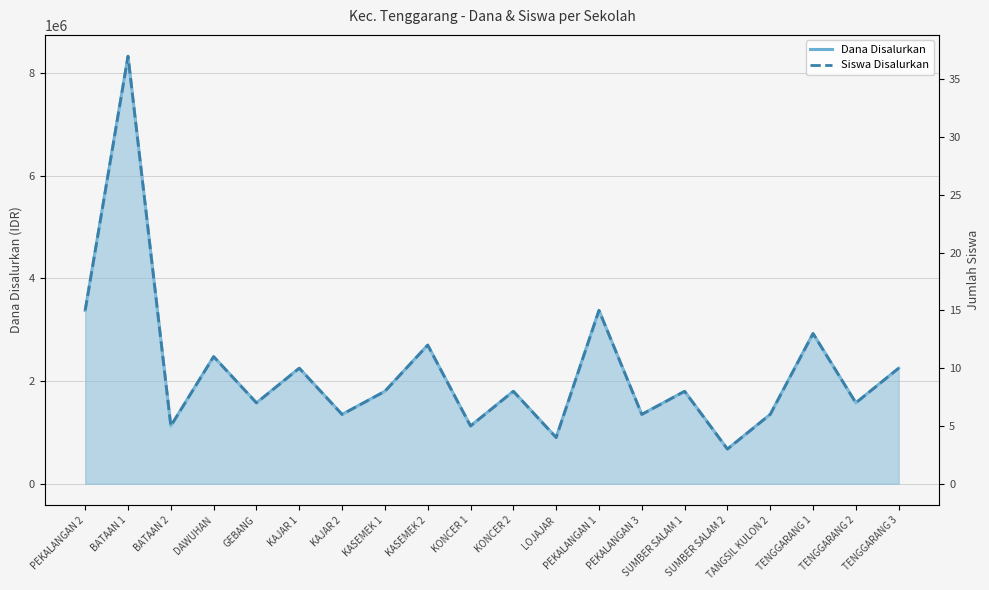

True or false: Siswa Disalurkan has a value of 5 at TENGGARANG 1.

False